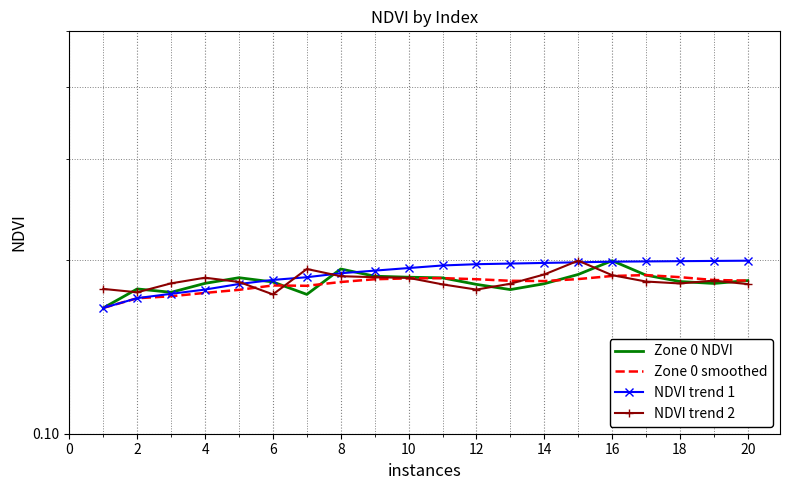

Is the value of Zone 0 smoothed at 8 greater than the value of Zone 0 NDVI at 20?

No